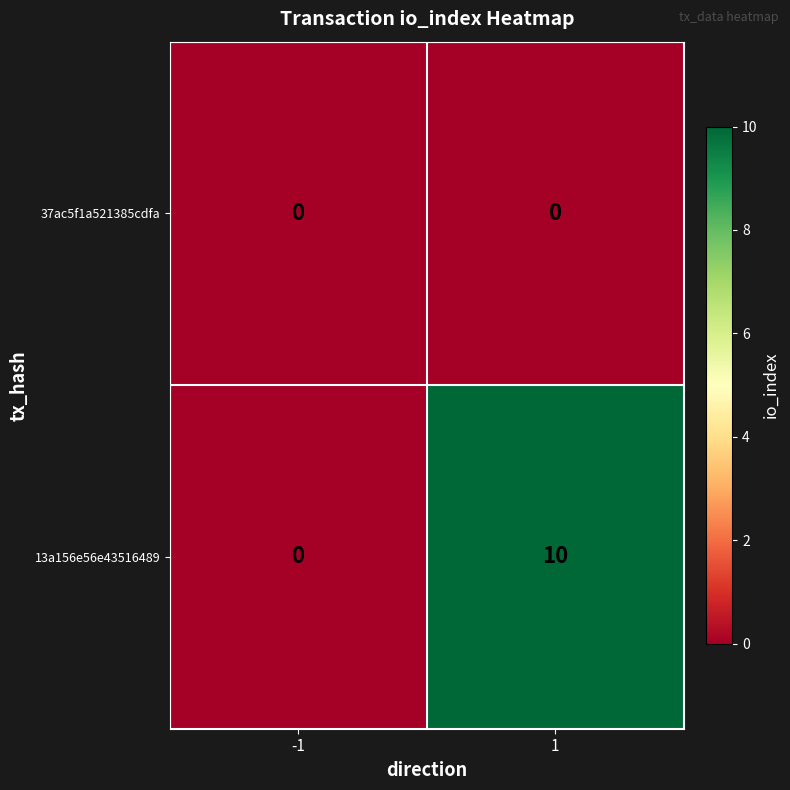

Reading right to left, list all the values displayed in this chart.

37ac5f1a521385cdfa: 1=0	-1=0
13a156e56e43516489: 1=10	-1=0